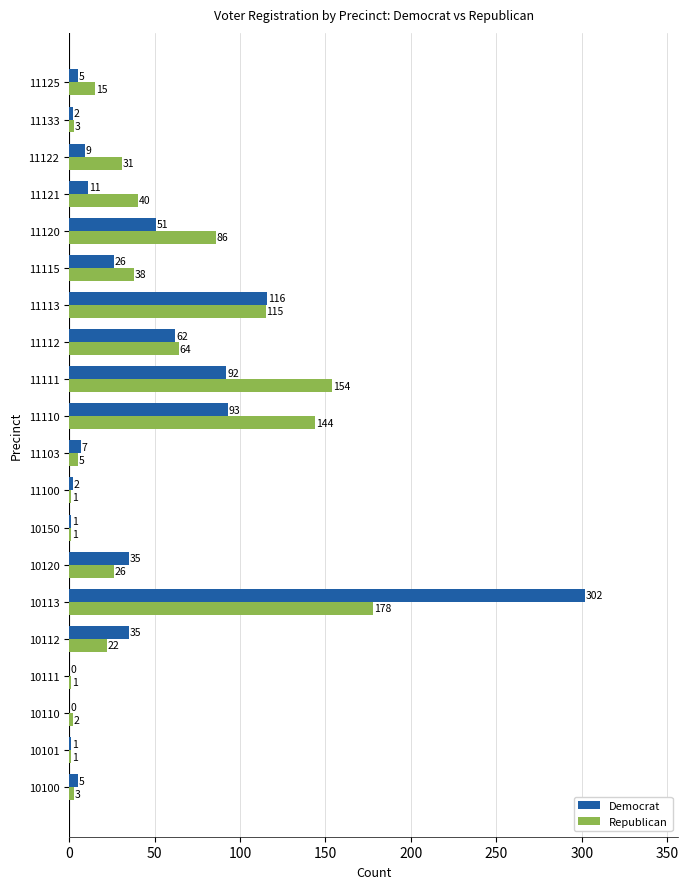

What is the sum of all Democrat values?

855